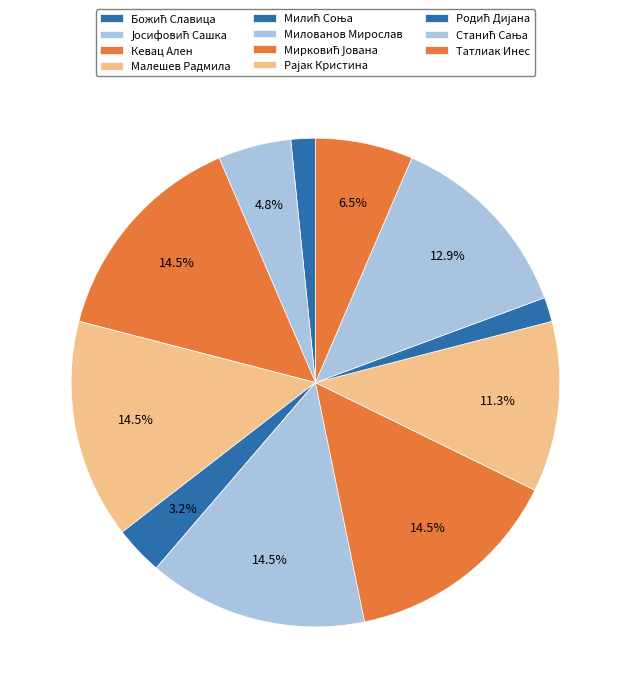

What percentage is the Рајак Кристина slice, to the nearest percent?

11%